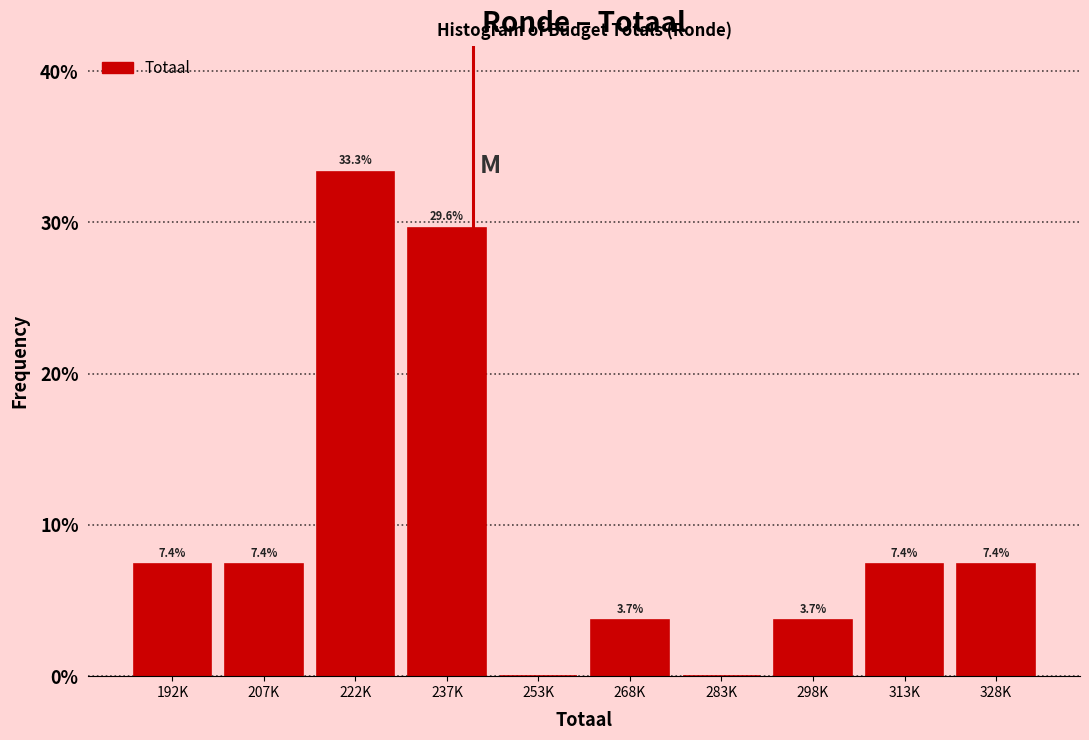

Reading left to right, what are all the values shown in this chart?

192K=7.4	207K=7.4	222K=33.3	237K=29.6	253K=0.0	268K=3.7	283K=0.0	298K=3.7	313K=7.4	328K=7.4